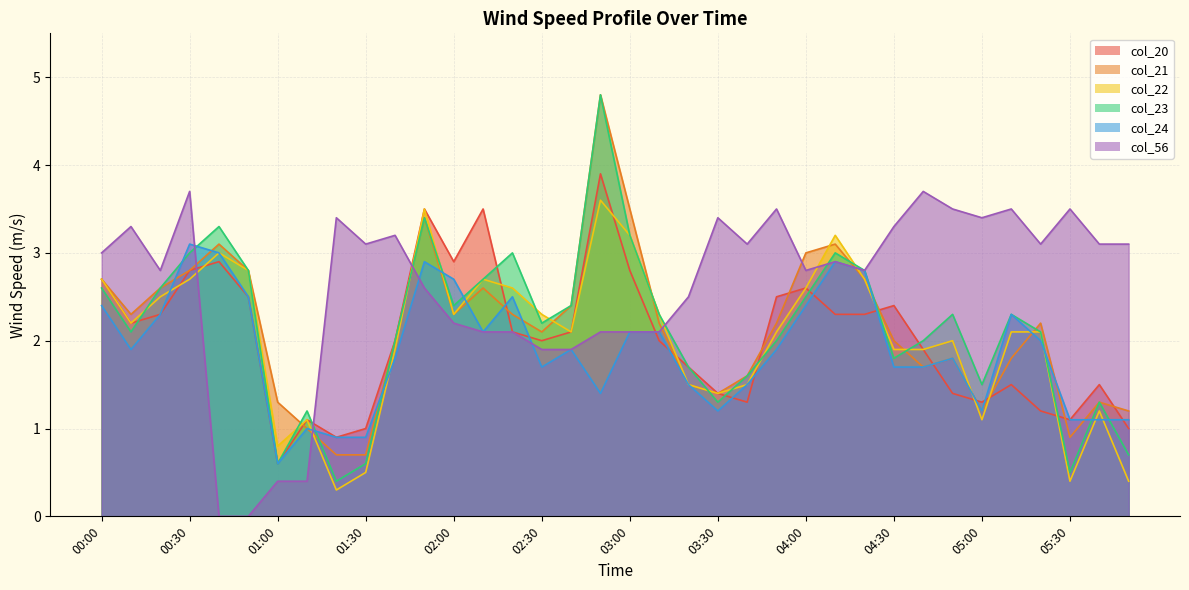

At which label does col_24 first exceed 1?

00:00